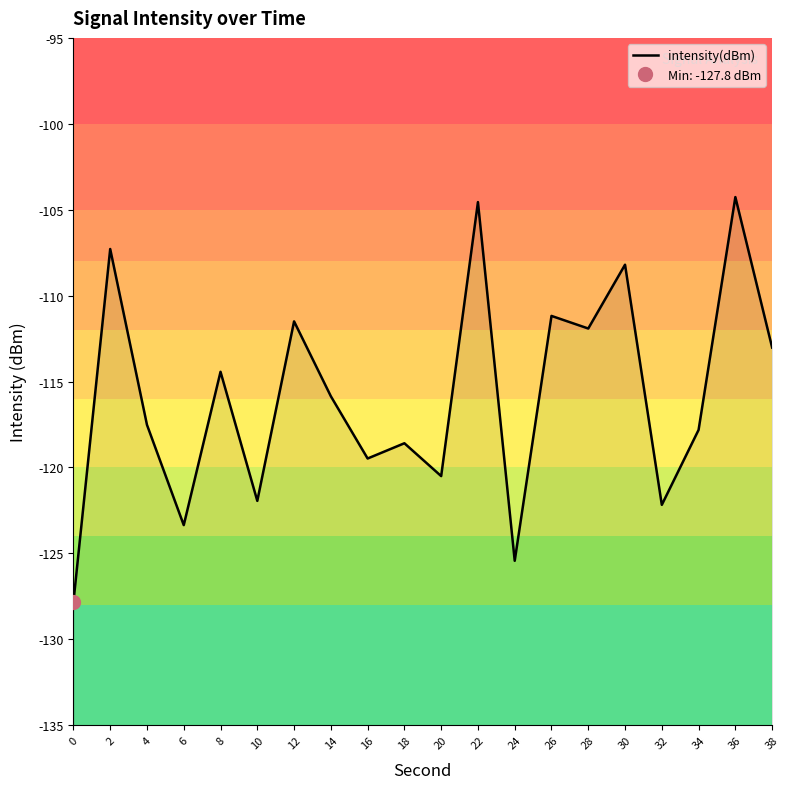

What is the difference between the second highest and second lowest values?

20.9